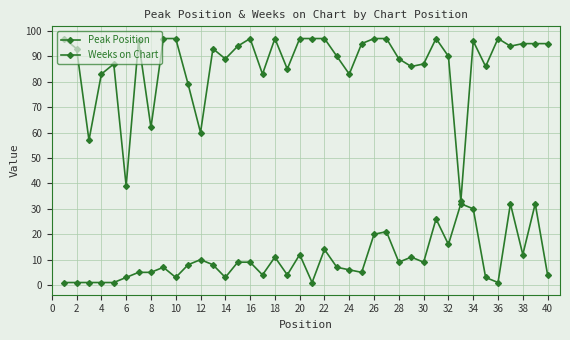

Is this an area chart (filled region under the line)?

No